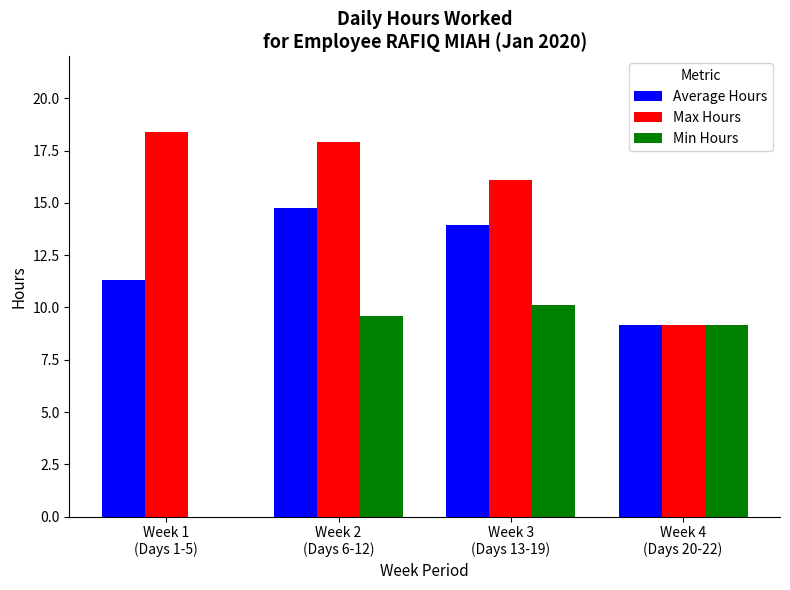

Which series has the widest spread of values?

Min Hours